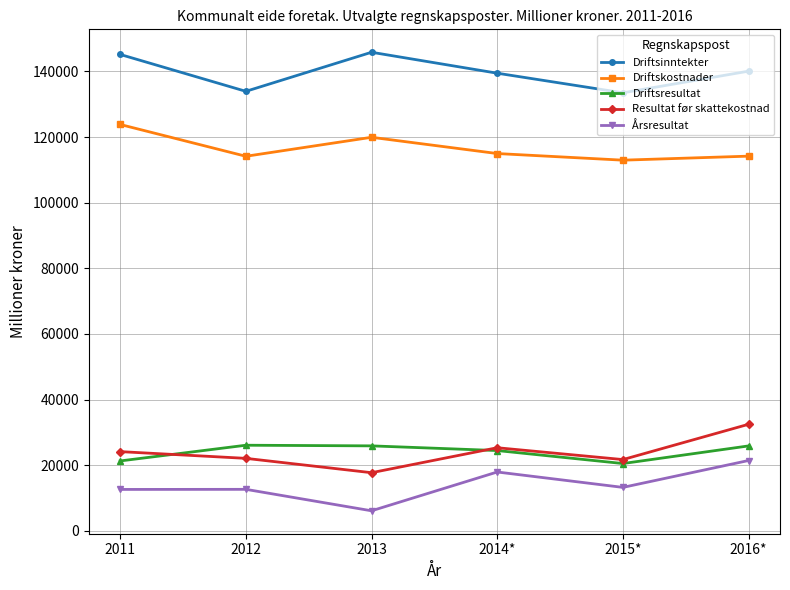

Between 2014* and 2015*, which series saw the biggest shift?

Driftsinntekter